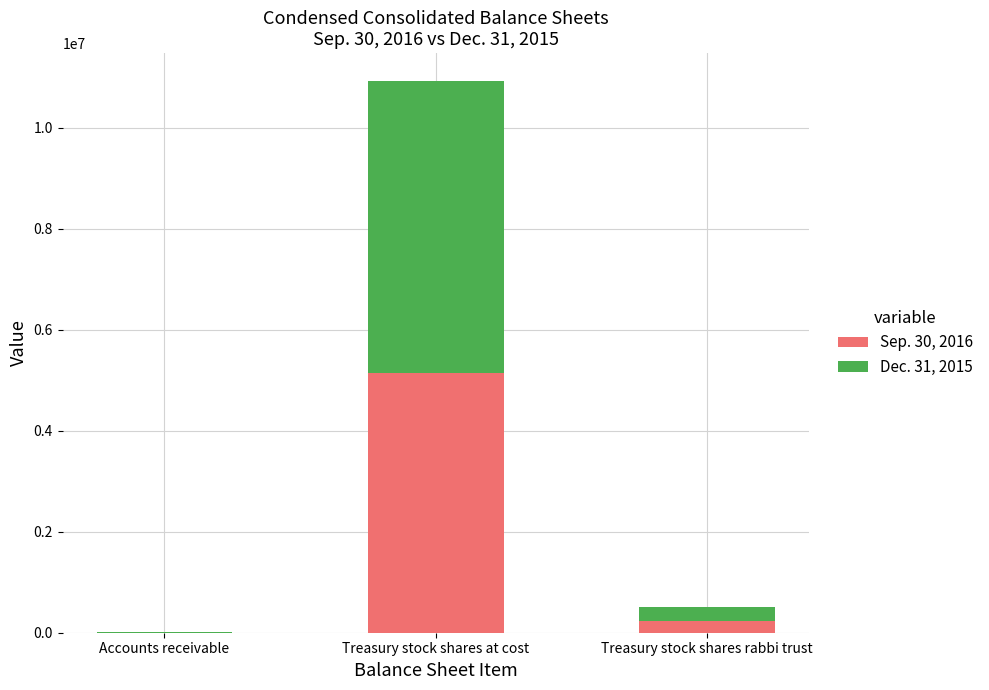

Reading right to left, list the values for the Sep. 30, 2016 series.

Treasury stock shares rabbi trust=226000	Treasury stock shares at cost=5139000	Accounts receivable=4231